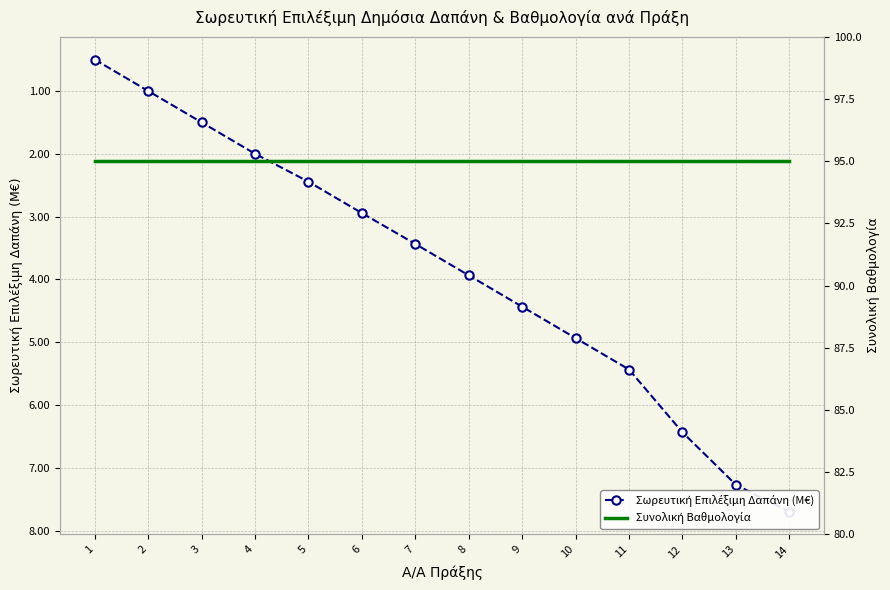

True or false: Συνολική Βαθμολογία and Σωρευτική Επιλέξιμη Δαπάνη (M€) cross at least once.

False